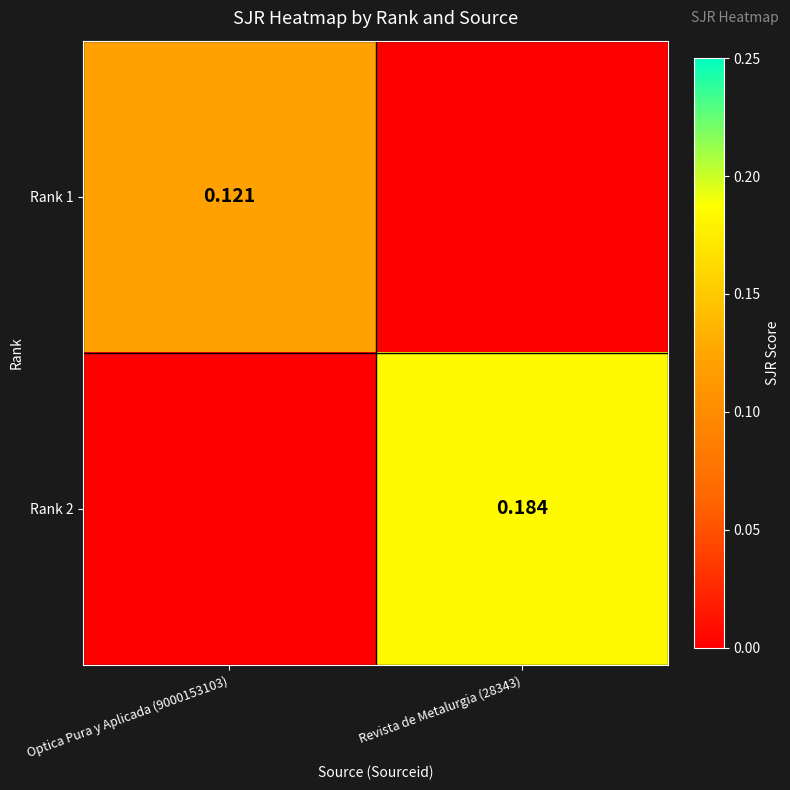

Rank the series at Revista de Metalurgia (28343) from lowest to highest value.

Rank 1, Rank 2